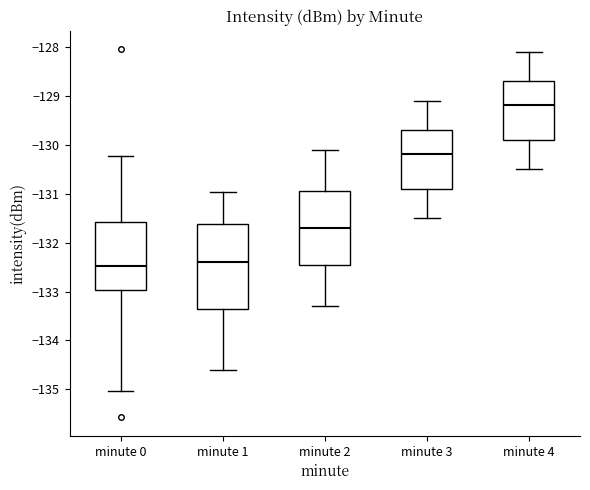

Comparing the boxes themselves (not the whiskers), which one is the tallest?

minute 1